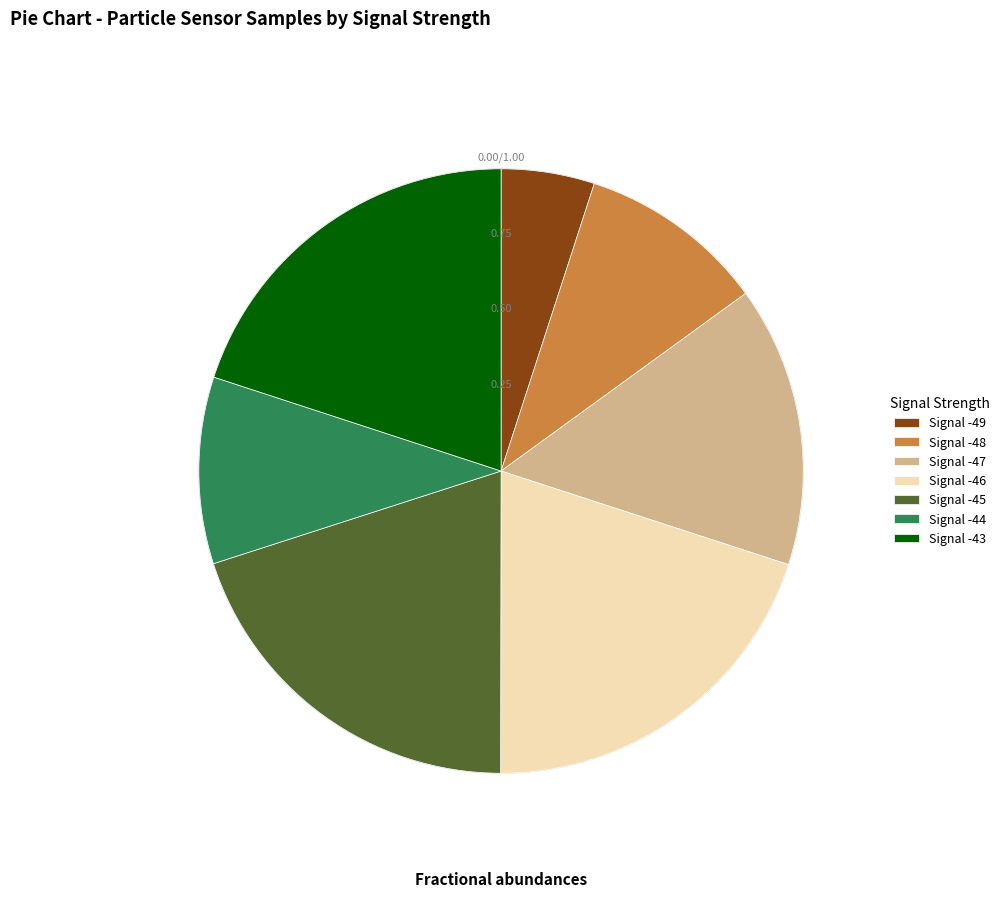

Is there a majority slice in this chart?

No